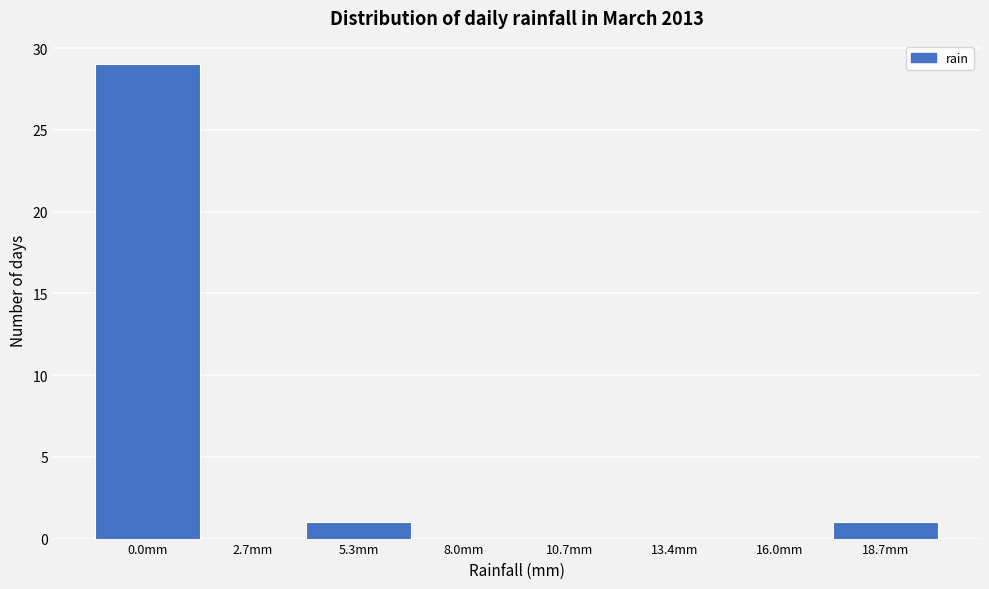

Reading right to left, what are all the values shown in this chart?

18.7mm=1	16.0mm=0	13.4mm=0	10.7mm=0	8.0mm=0	5.3mm=1	2.7mm=0	0.0mm=29